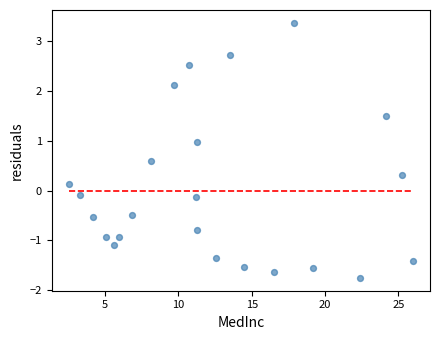

What is the range of Y values (max minus min)?

5.1